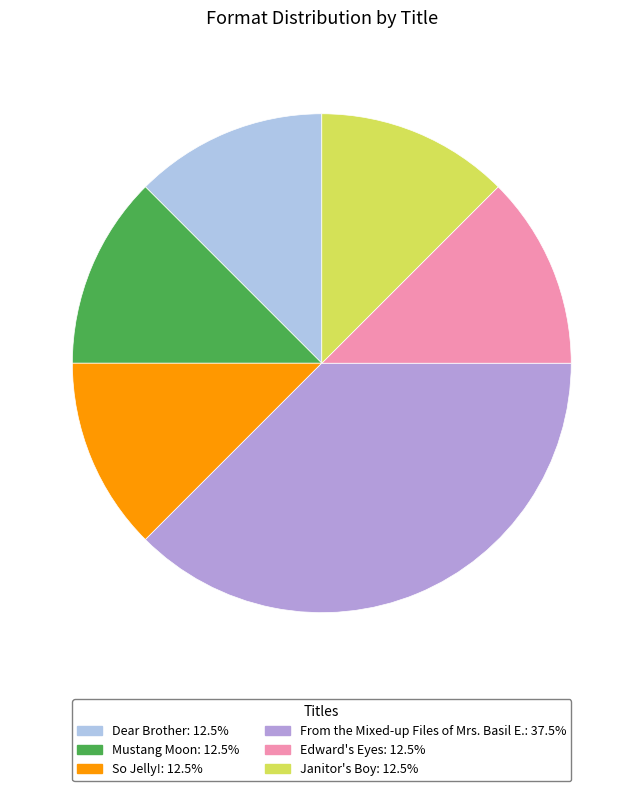

Which has a higher value, Janitor's Boy or From the Mixed-up Files of Mrs. Basil E.?

From the Mixed-up Files of Mrs. Basil E.